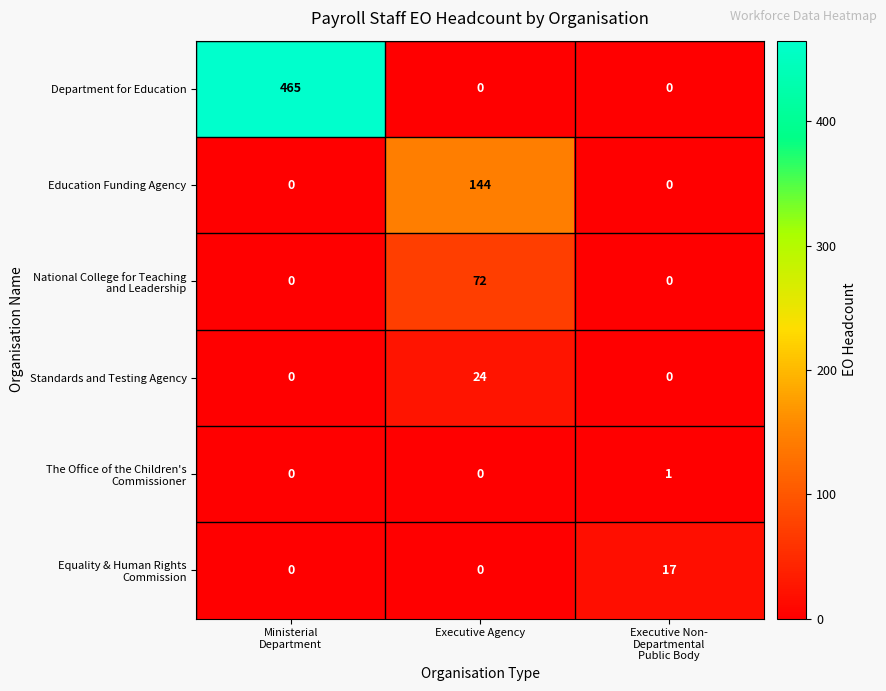

What is the average value of the Standards and Testing Agency series?

8